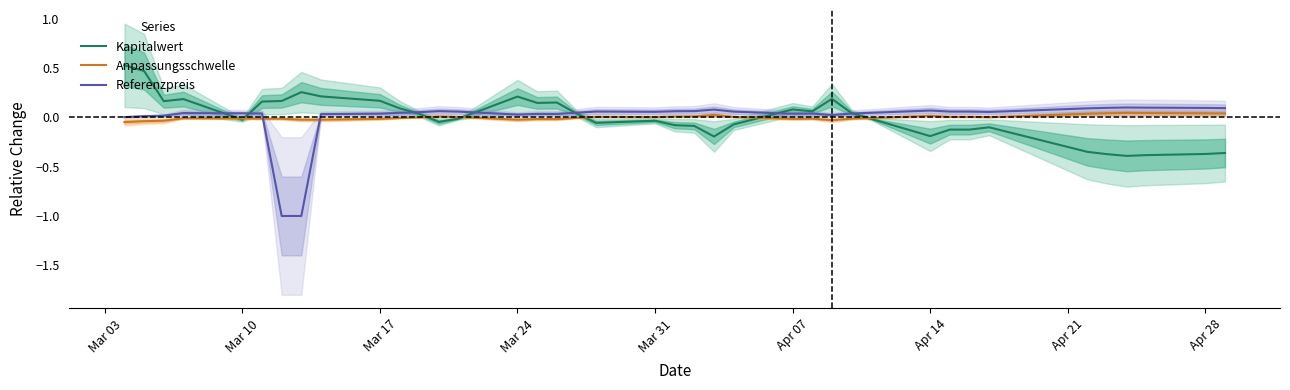

At which category does the chart reach its peak across all series?

Mar 03